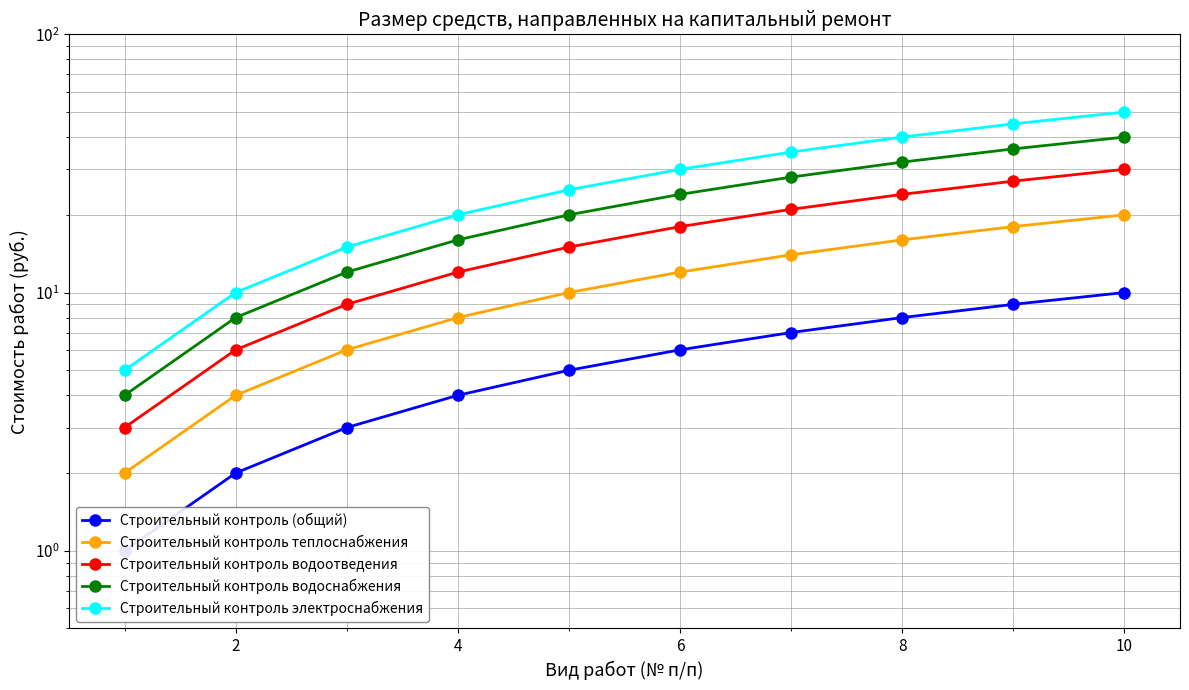

What is the difference between the second highest and second lowest values in the Строительный контроль (общий) series?

7